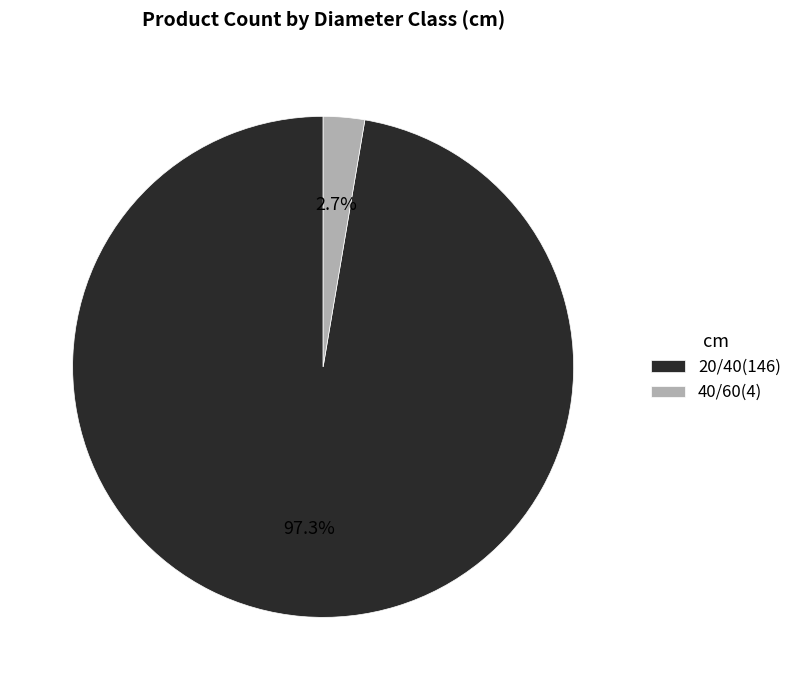

Which has a higher value, 20/40 or 40/60?

20/40